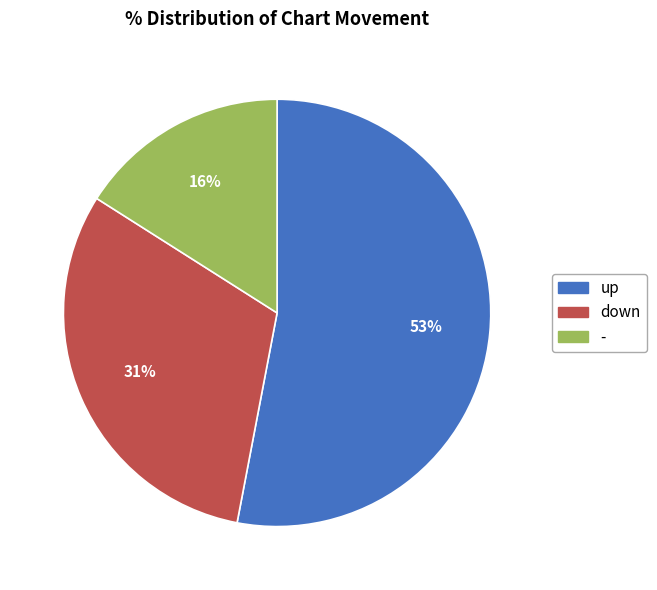

To the nearest percent, what portion does up represent?

53%